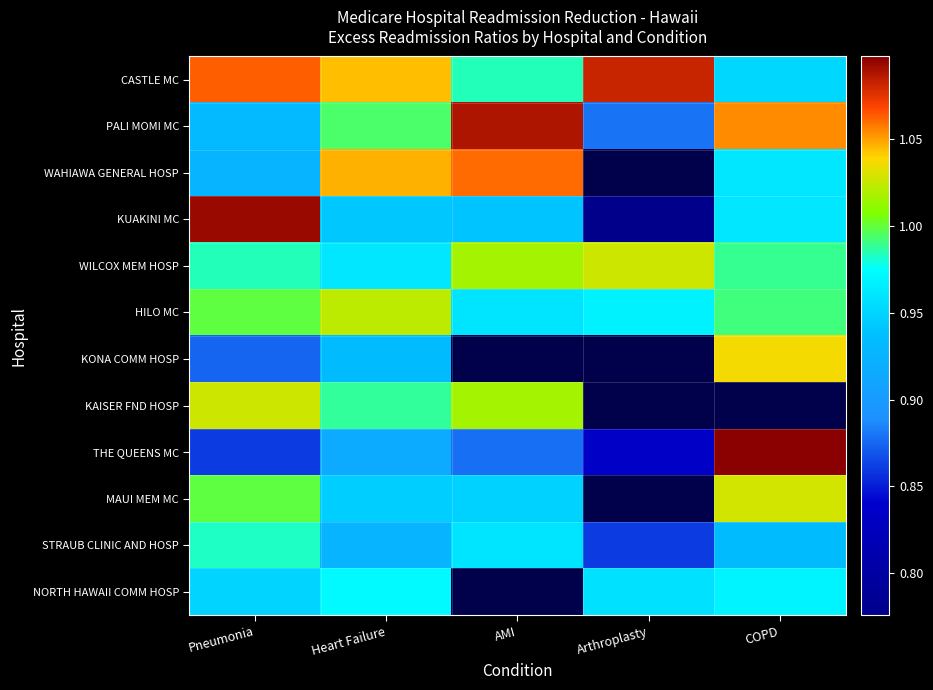

Where does the CASTLE MC series first go above 1?

Pneumonia